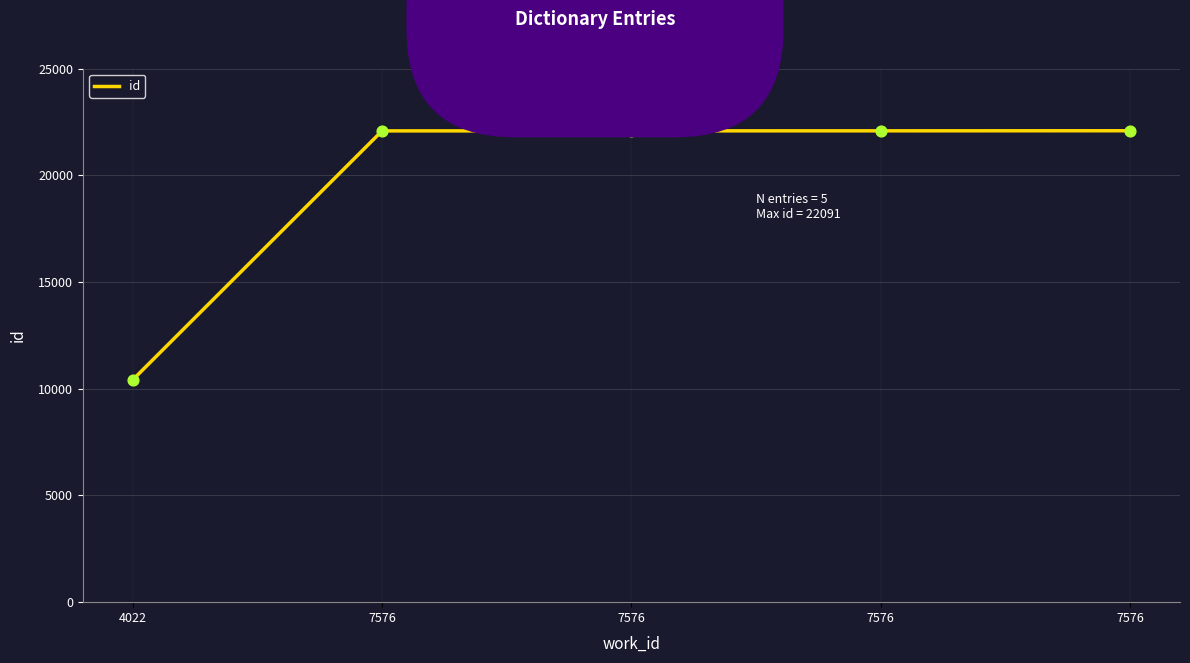

How many lines are shown in the chart?

1